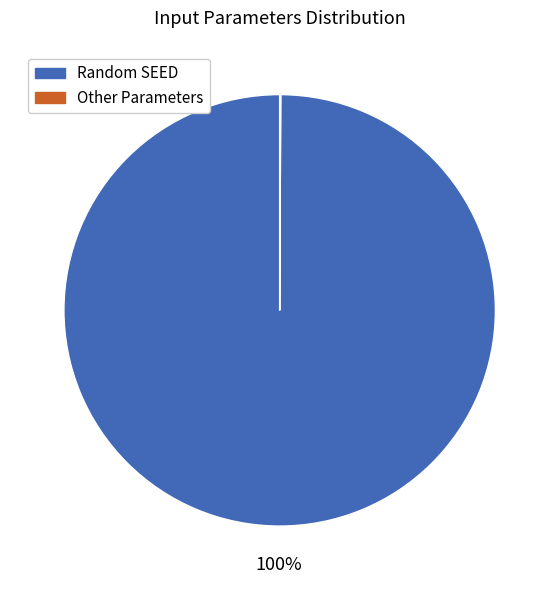

What is the largest slice in the pie chart?

Random SEED